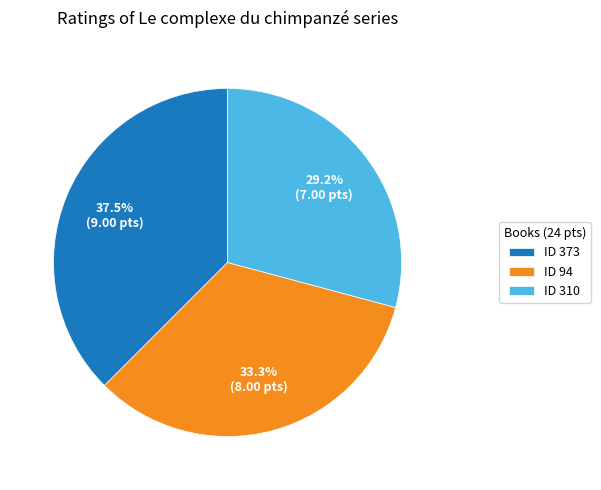

Approximately how many times larger is the value at ID 373 compared to ID 310?

1.3